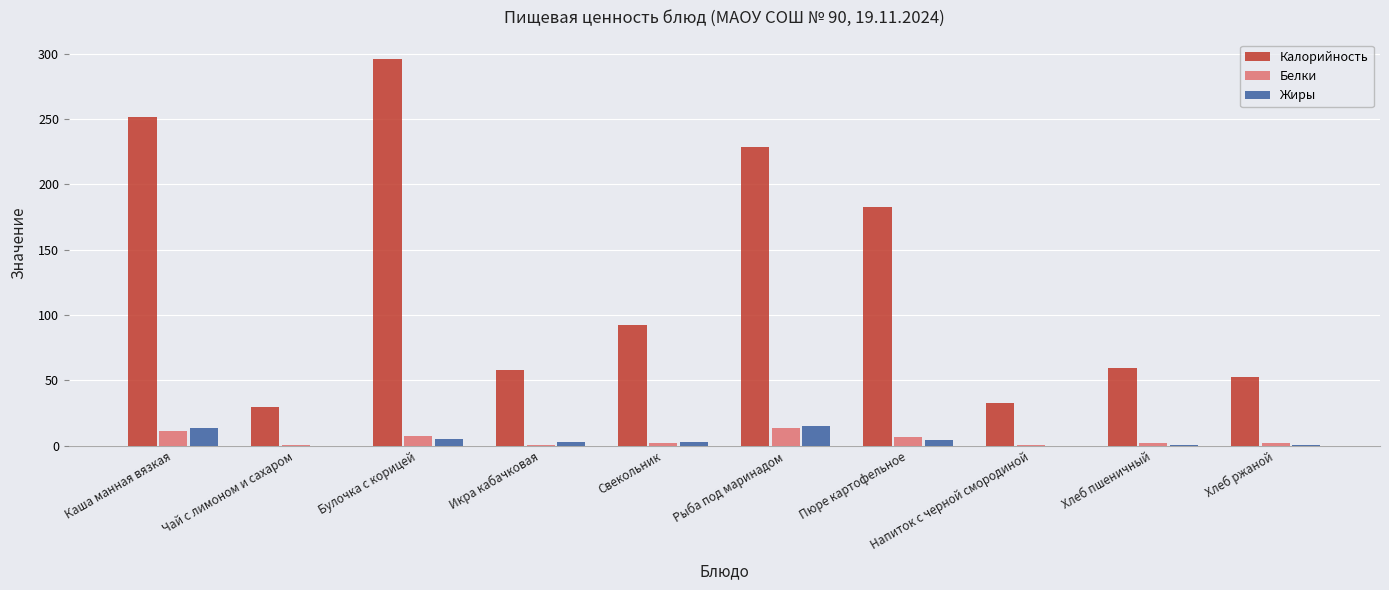

Which series has the largest total across all categories?

Калорийность